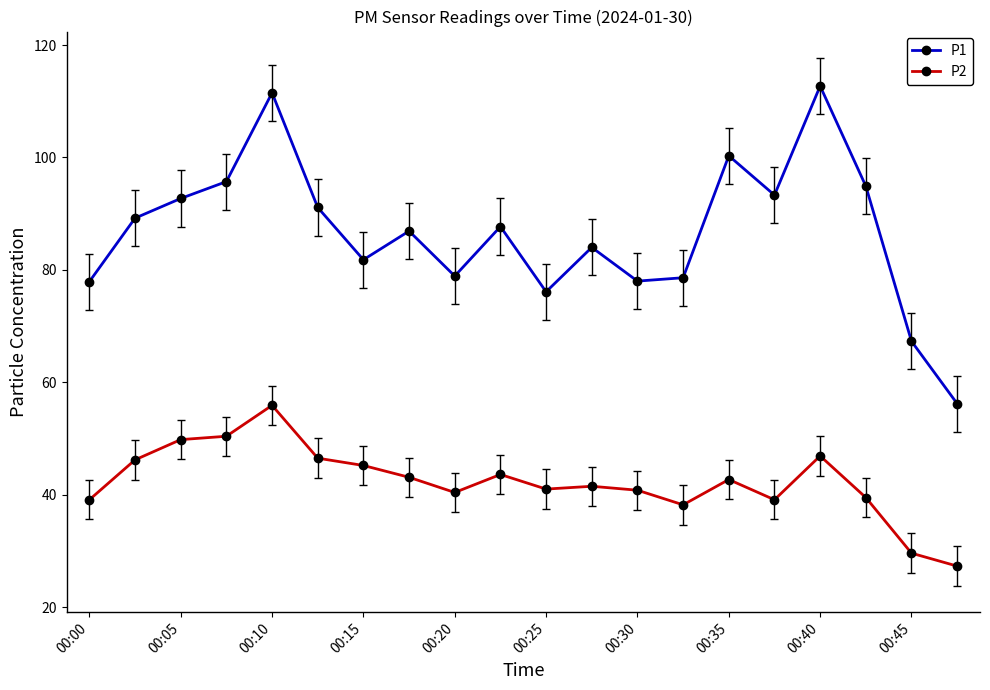

In P1, how many points are lower than both neighbors (excluding endpoints)?

5